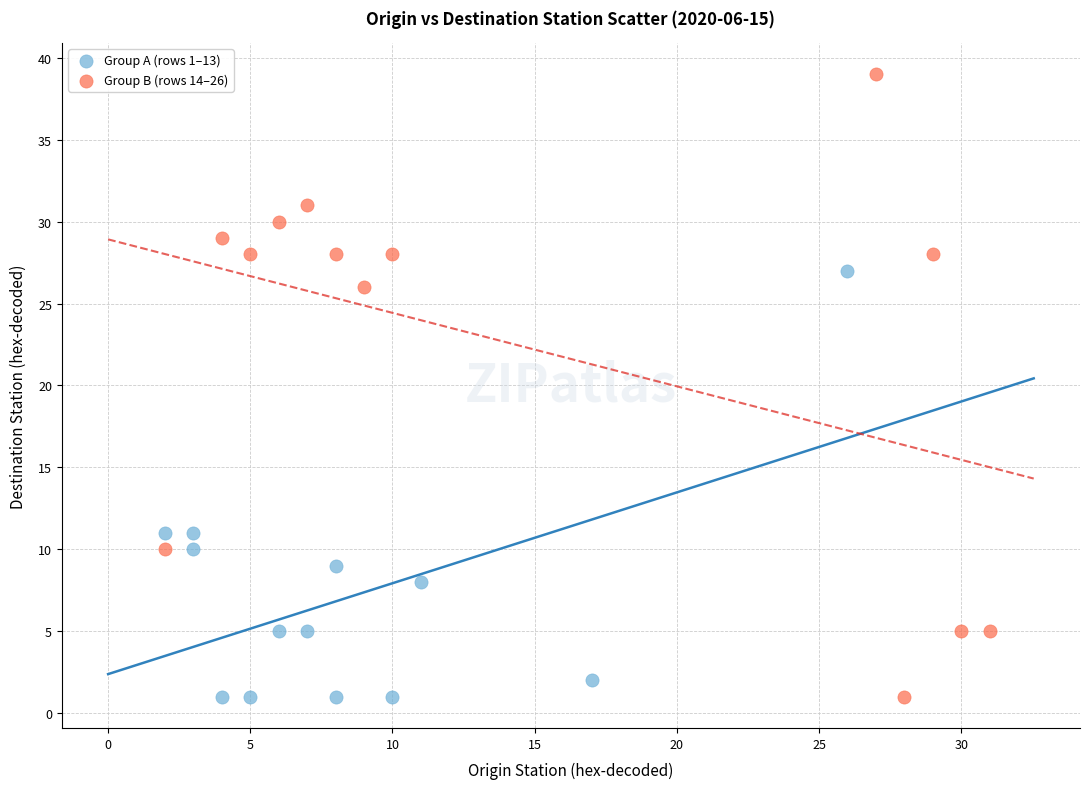

Which series has the largest Y range (max minus min)?

Group B (rows 14–26)